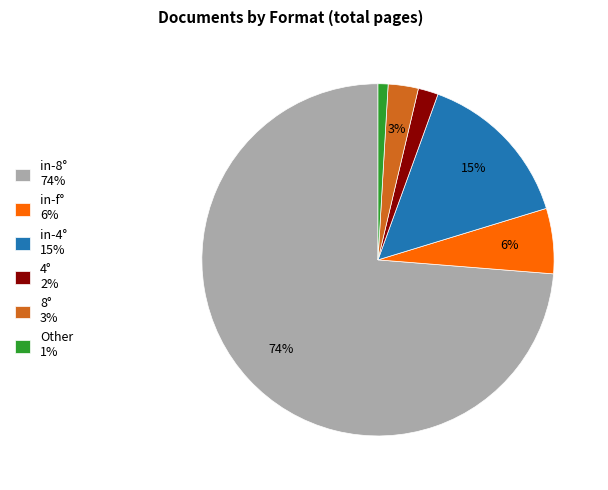

What percentage is the in-4° slice, to the nearest percent?

15%